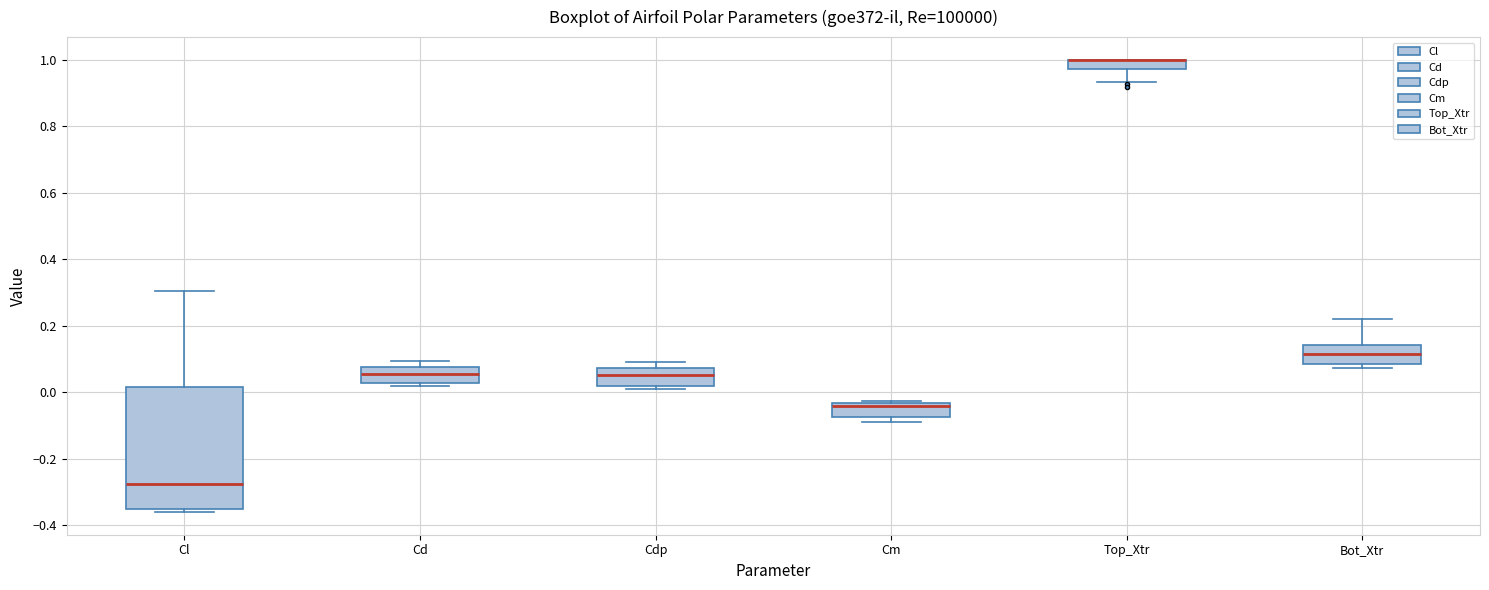

Which box is the tallest, from its lower edge to its upper edge?

Cl